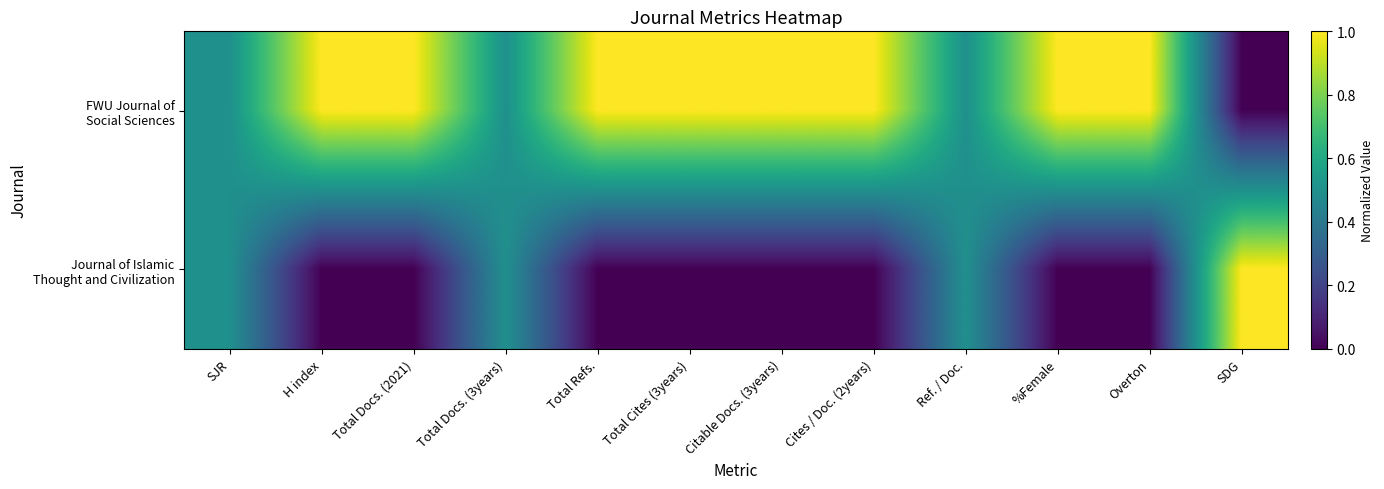

Count the number of categories in the chart.

12